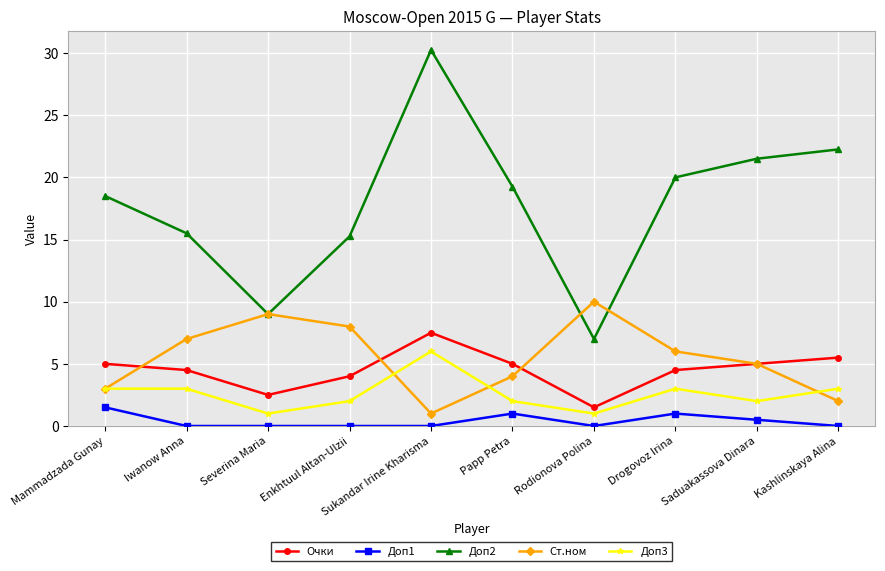

How many interior local valleys does the Доп2 series have?

2